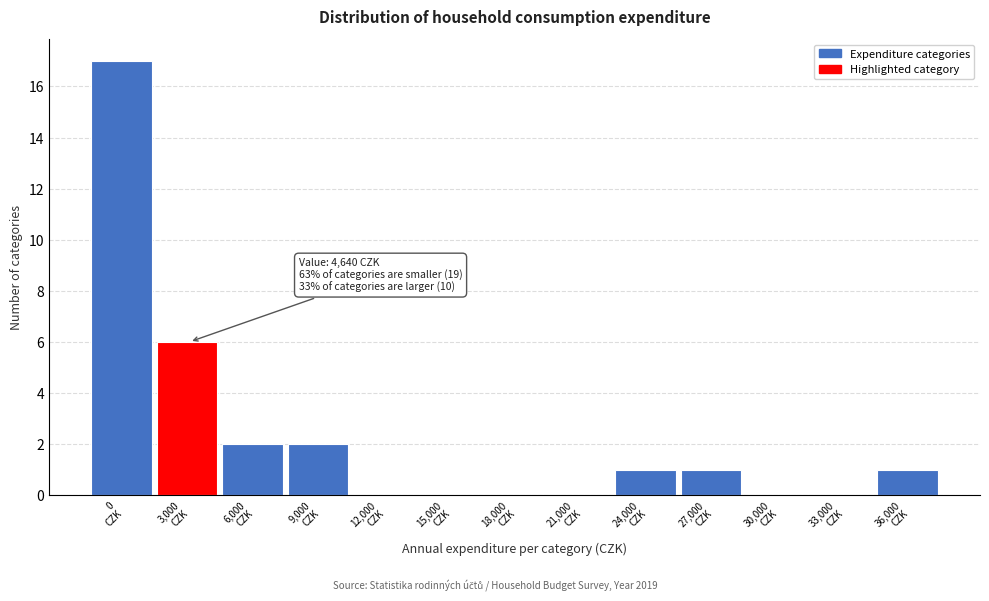

What is the sum of all values?

30